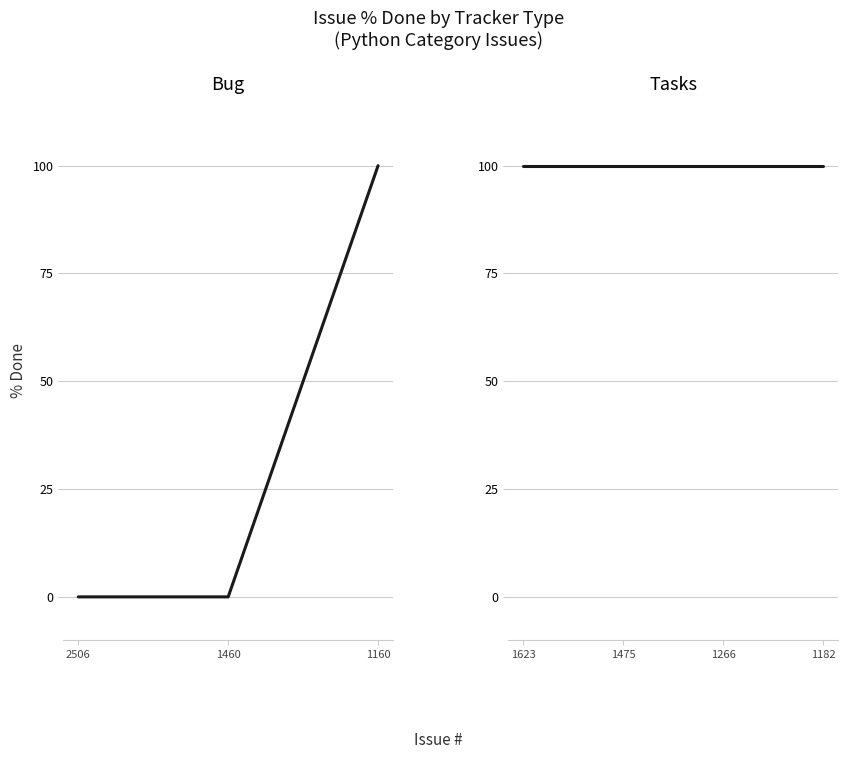

What is the difference between the maximum and minimum values?

100